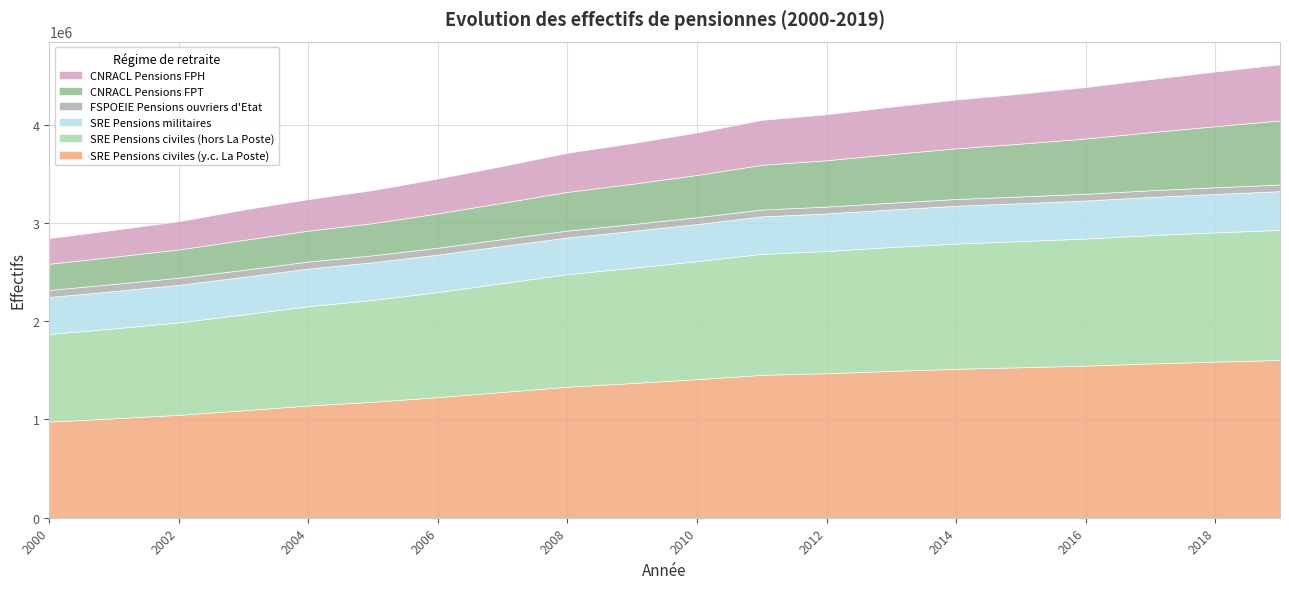

Reading left to right, transcribe all the data shown in this chart.

SRE Pensions civiles (y.c. La Poste): 978611.0	1011566.0	1047145.0	1093894.0	1142218.0	1180492.0	1227285.0	1280402.0	1332655.0	1370788.0	1410278.0	1454167.0	1470709.0	1494254.0	1515591.0	1531446.0	1548209.0	1570074.0	1588658.0	1605504.0
SRE Pensions civiles (hors La Poste): 891378.0	915382.0	941079.0	975265.0	1010243.0	1036218.0	1069401.0	1107746.0	1146277.0	1172539.0	1200244.0	1230883.0	1243648.0	1260124.0	1274290.0	1283784.0	1292760.0	1305207.0	1314829.0	1323128.0
SRE Pensions militaires: 376232.0	379825.0	381953.0	382217.0	383407.0	383606.0	381264.0	378274.0	373207.0	375003.0	377938.0	381468.0	382635.0	382381.0	384504.0	385534.0	387069.0	388714.0	391127.0	394730.0
FSPOEIE Pensions ouvriers d'Etat: 71502.0	72580.0	72440.5	71197.8	71356.0	70653.0	70115.0	69794.0	70185.0	69962.0	69815.0	69732.0	69167.0	69163.0	69172.0	68734.0	68455.0	68468.0	68079.0	67722.0
CNRACL Pensions FPT: 267040.0	276526.0	288049.0	303957.0	314179.0	327327.0	349370.0	369530.0	393930.0	409954.0	429934.0	455188.0	471683.0	494153.0	515523.0	537577.0	562437.0	590799.0	621261.0	651681.0
CNRACL Pensions FPH: 261422.0	273774.0	287140.0	309433.0	320946.0	336583.0	355292.0	374207.0	397912.0	413771.0	432446.0	456884.0	468207.0	482424.0	496000.0	509281.0	523486.0	539745.0	556393.0	571232.0